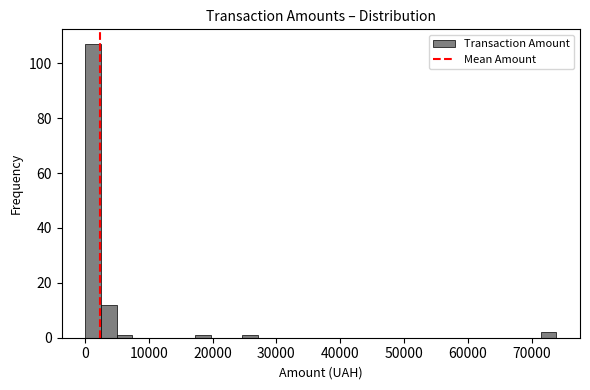

Read against the x-axis, roughly where is the centre of the tallest bar?

1000